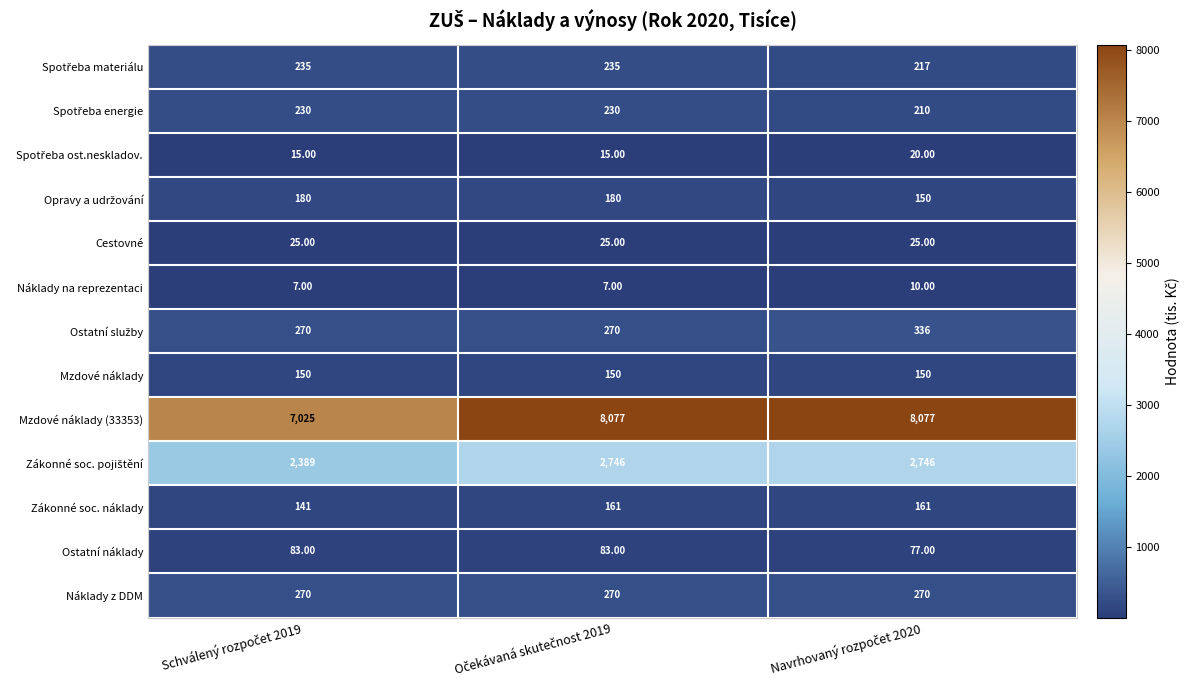

What is the difference between the maximum and minimum values in the Náklady na reprezentaci series?

3